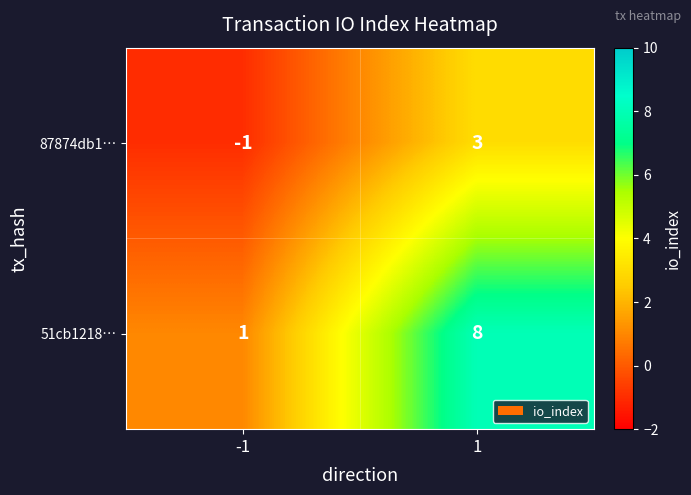

What is the greatest value displayed?

8